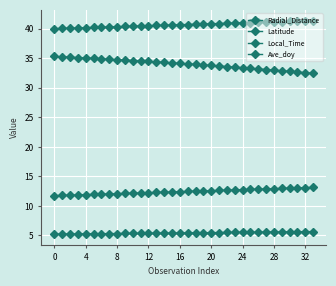

What is the label of the 12th point from the left?

11